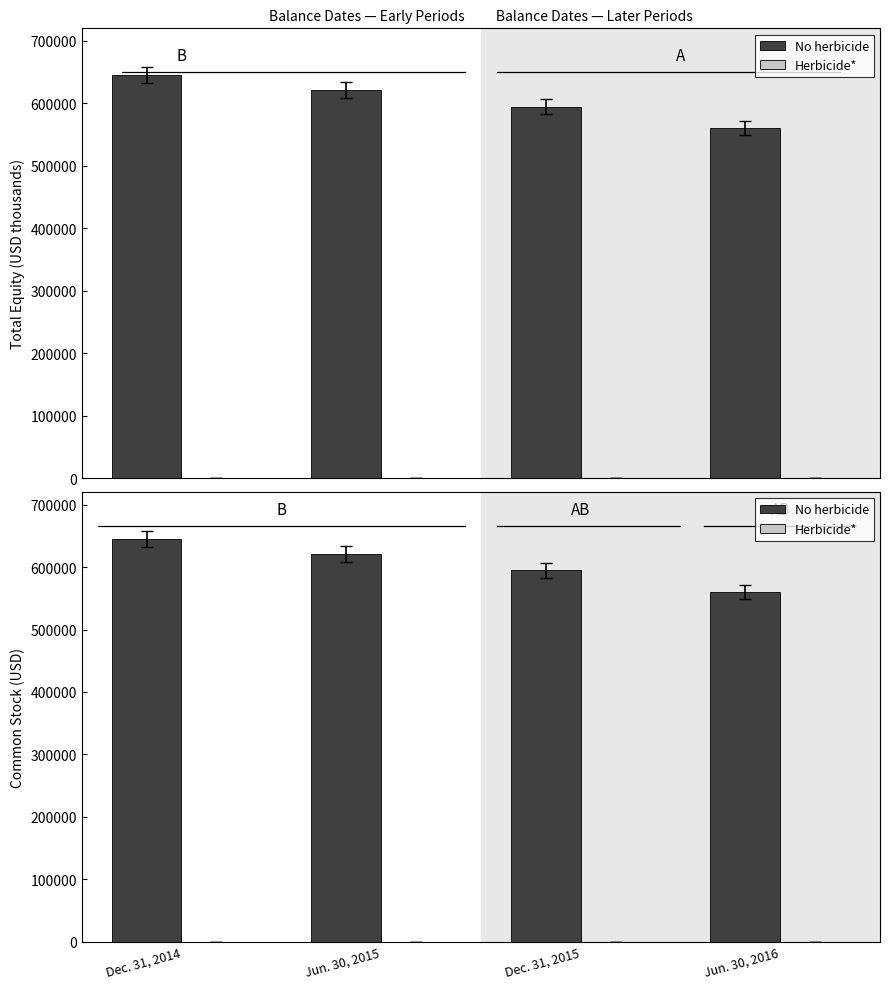

What is the difference between the maximum and second lowest values in the No herbicide series?

50529